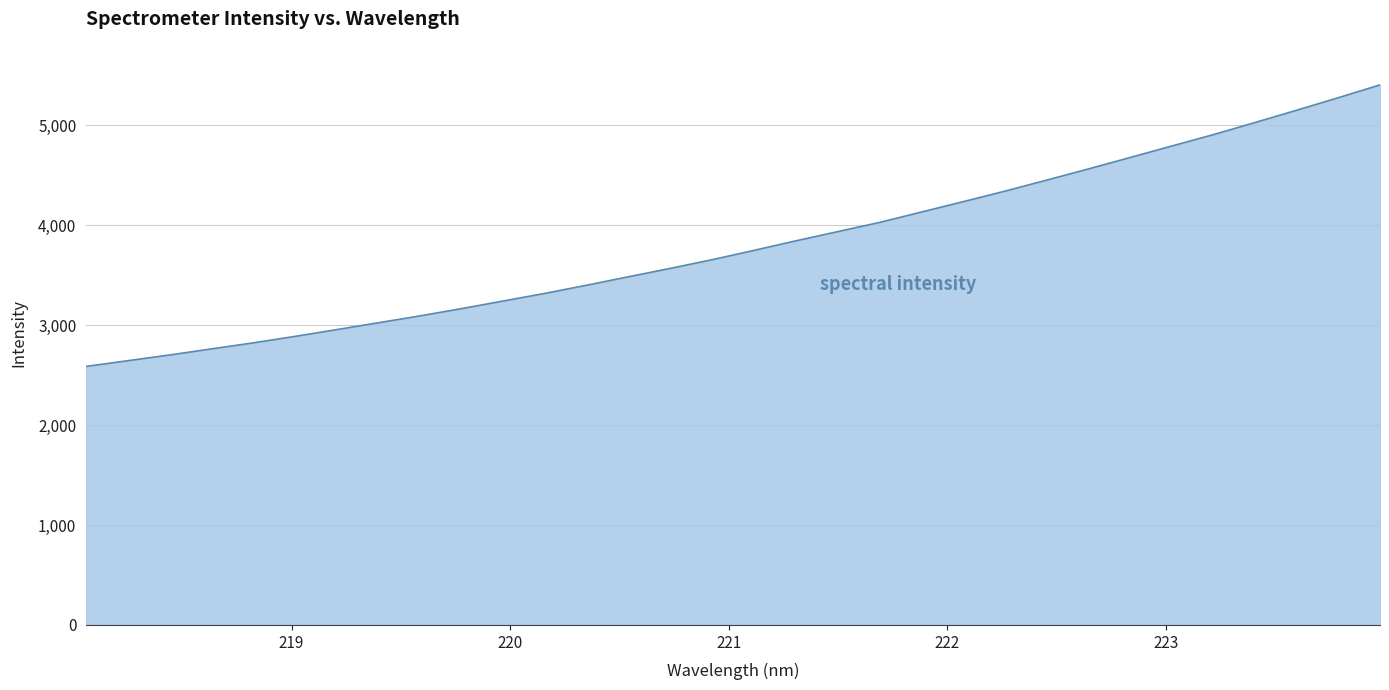

What is the greatest value displayed?

5403.2